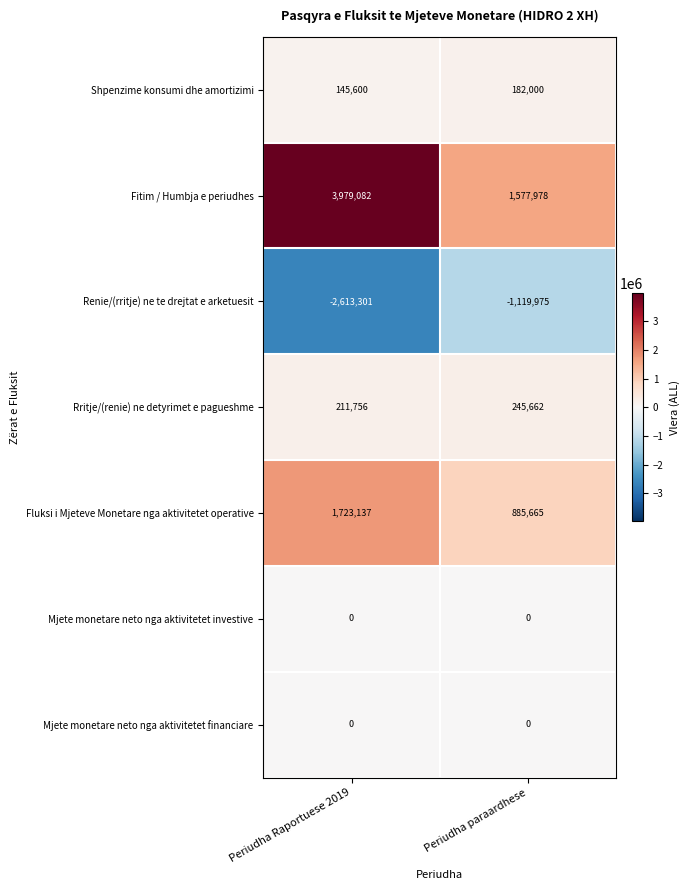

What is the greatest value displayed?

3979082